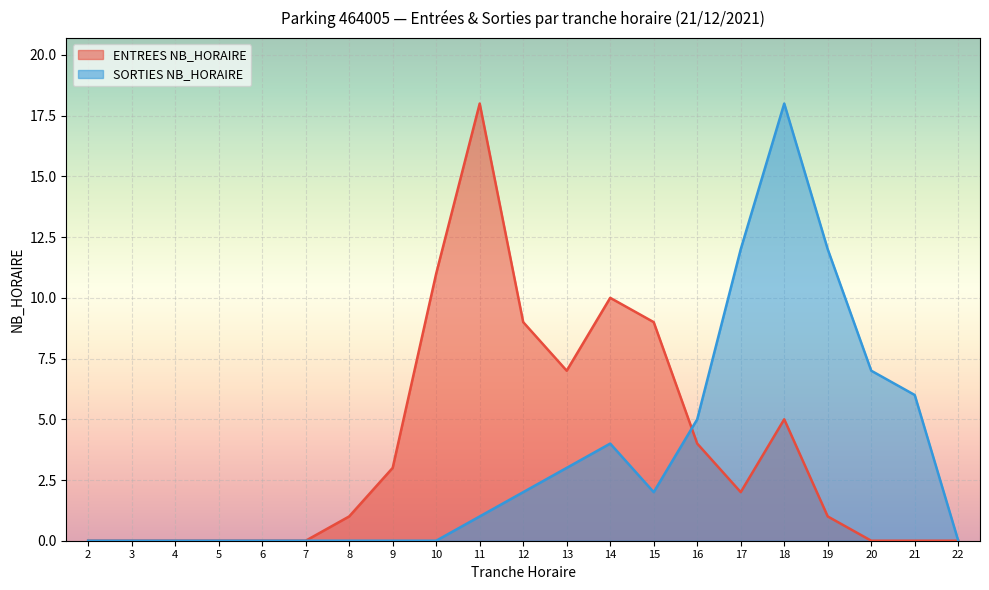

Where is the first local maximum for SORTIES NB_HORAIRE?

14